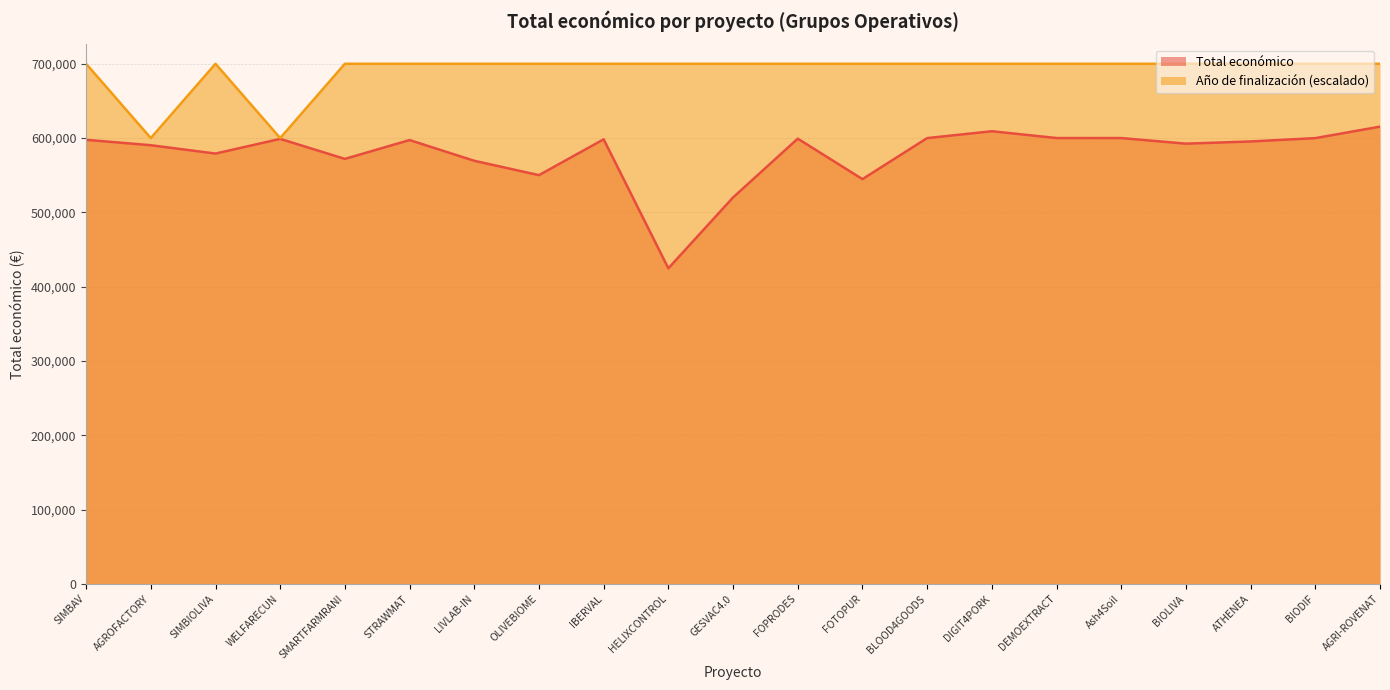

What is the value of the Año de finalización point at the 11th from the left?

700000